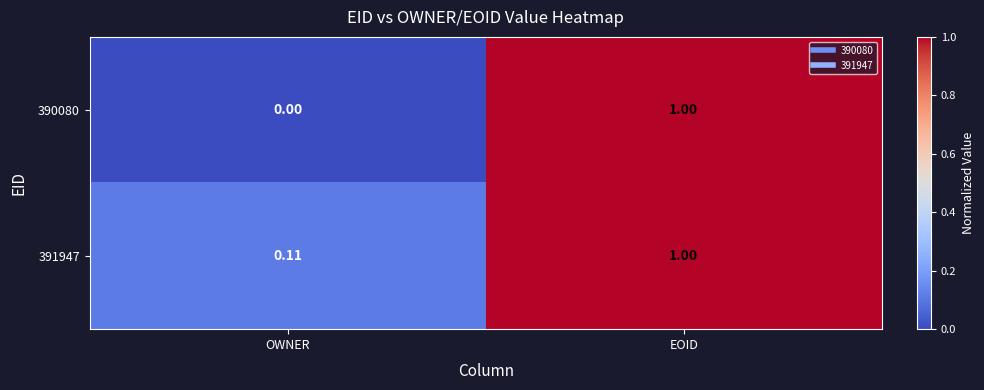

Is the value of 391947 at OWNER greater than the value of 390080 at OWNER?

Yes